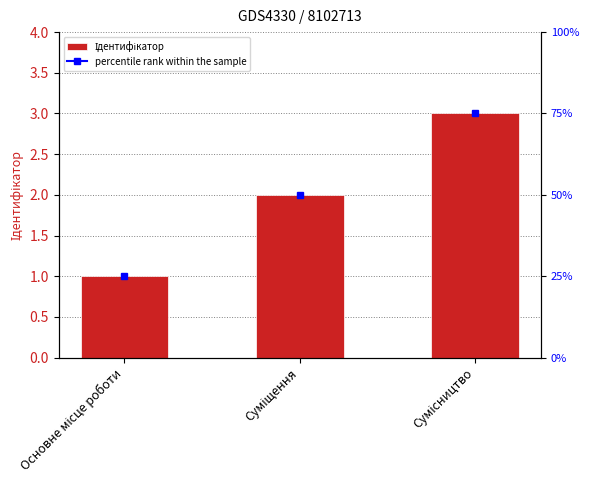

Where is the data nearest to the value 2?

Суміщення